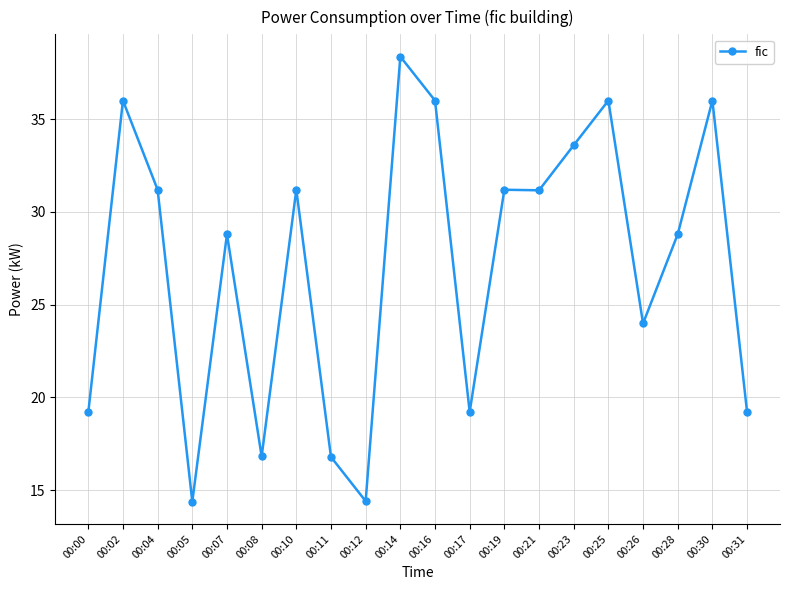

Between 00:17 and 00:02, which is larger?

00:02